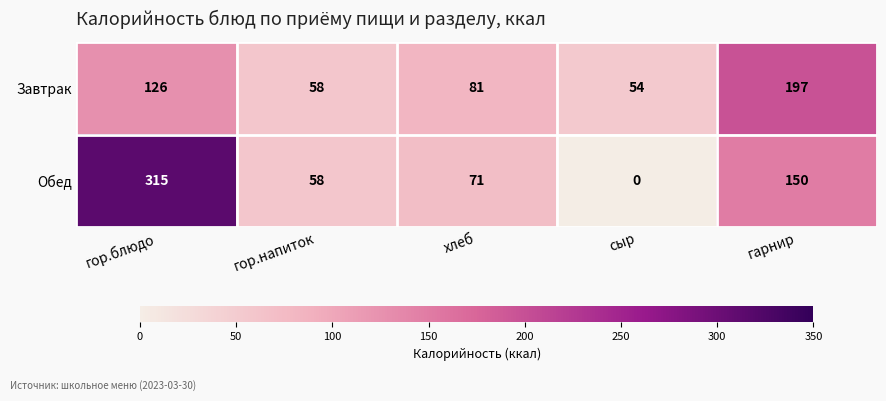

Count the number of categories in the chart.

5